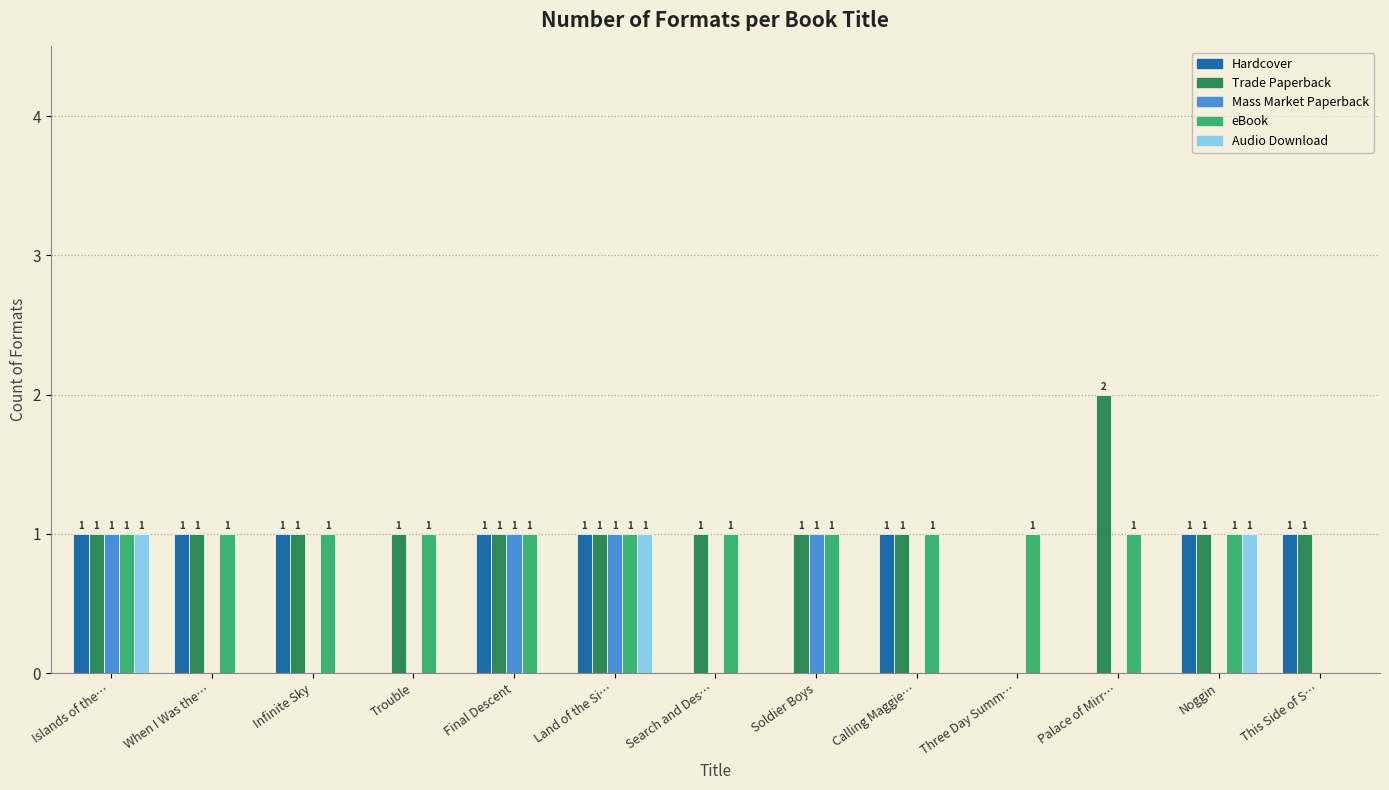

Are the bars grouped side by side (vs. stacked)?

Yes